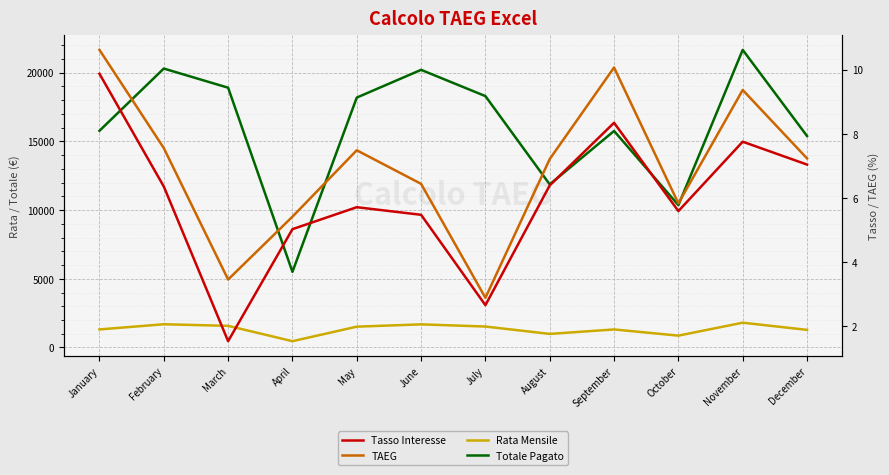

What are all the series names shown in the legend?

Rata Mensile, Totale Pagato, Tasso Interesse, TAEG